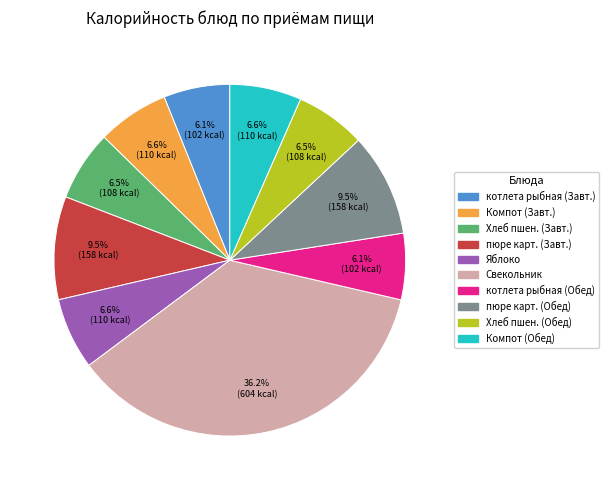

How many segments does this pie chart have?

10